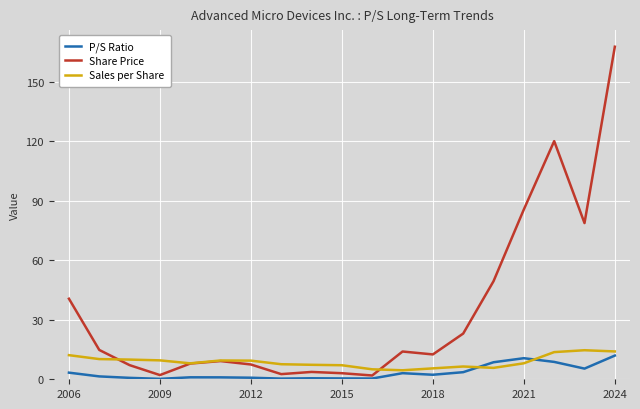

Which series has the largest total across all categories?

Share Price